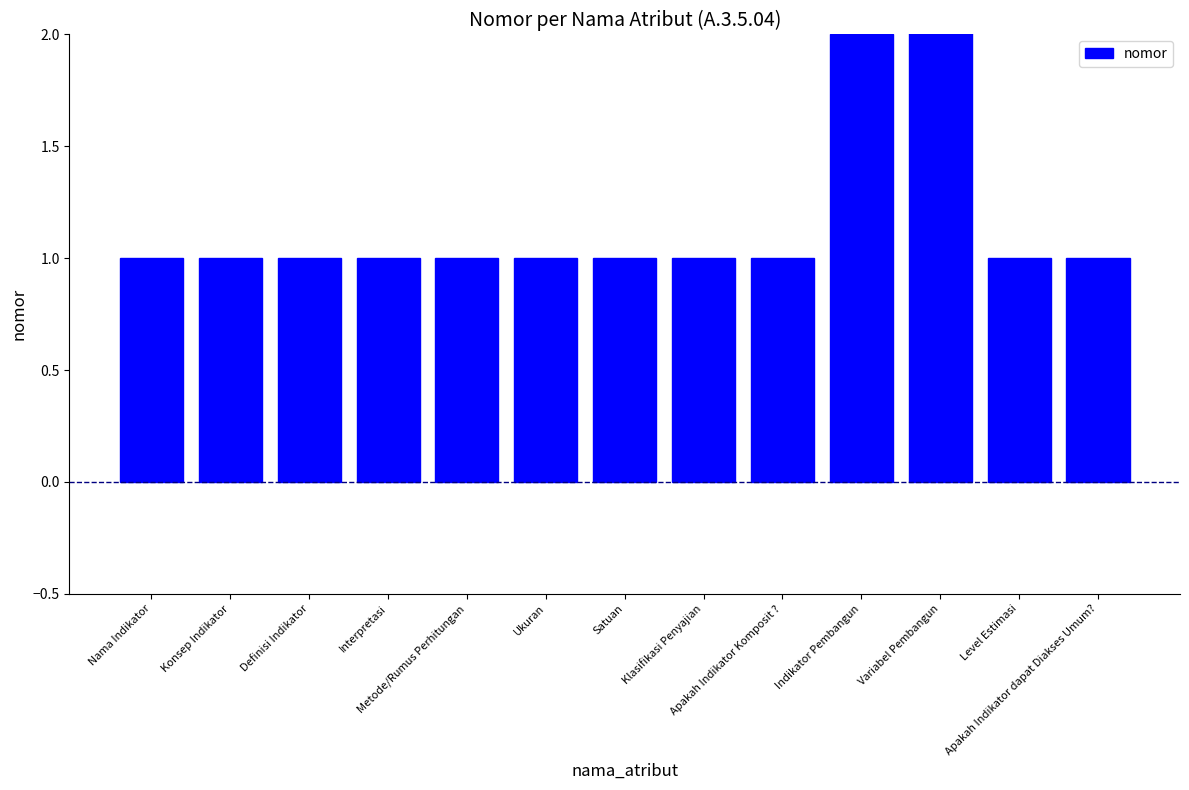

What is the ratio of the value at Apakah Indikator dapat Diakses Umum? to the value at Indikator Pembangun?

0.5